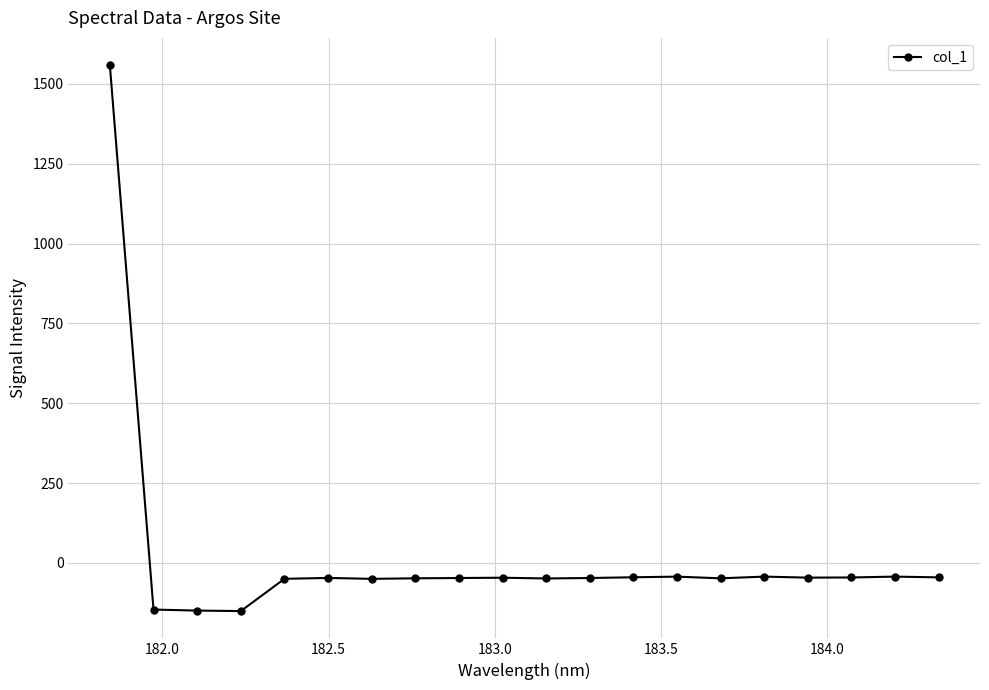

What is the difference between the maximum and second lowest values?

1708.0